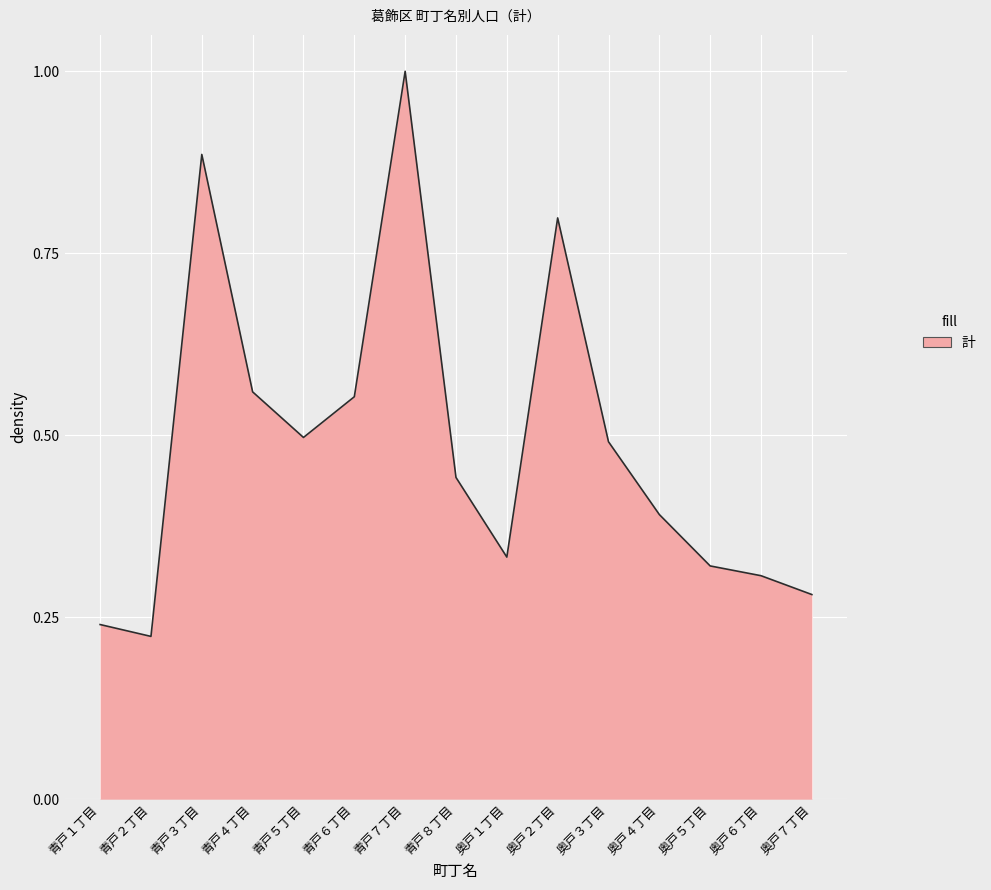

Is it true that the value at 青戸７丁目 is 0.5?

False